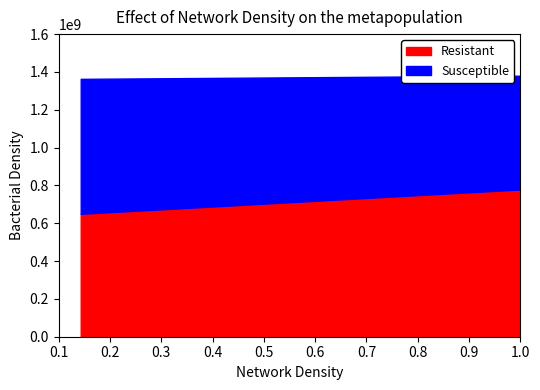

What is the maximum value for Resistant?

778571428.6